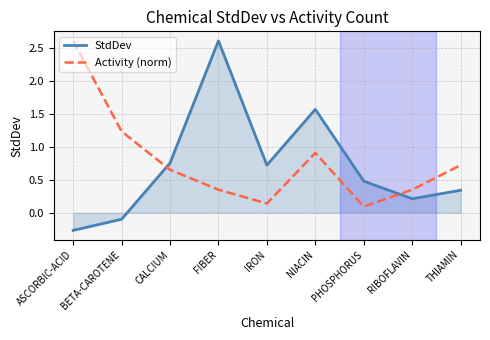

How many interior local peaks does the Activity (norm) series have?

1